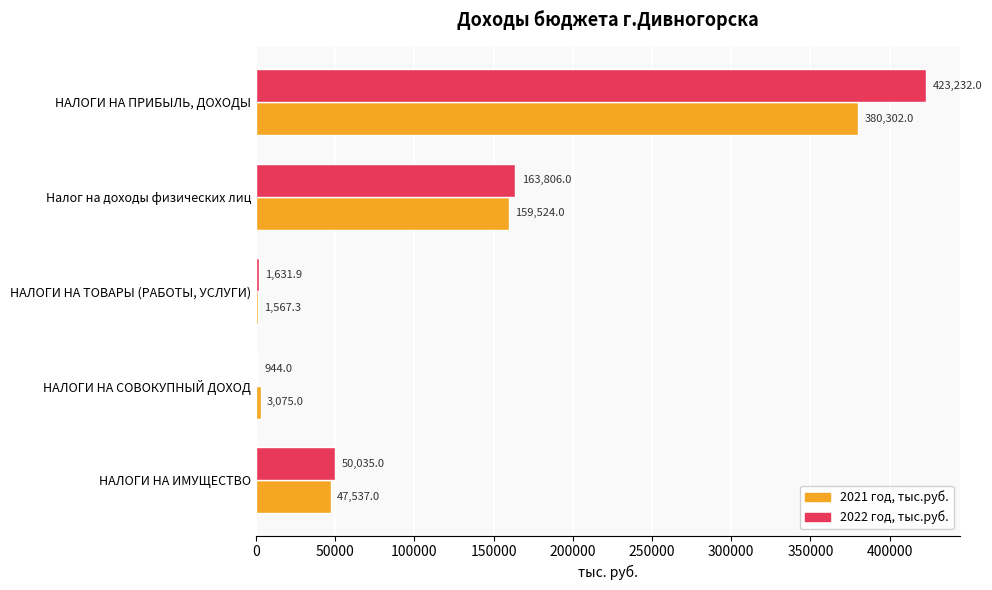

Count the number of data series in this chart.

2